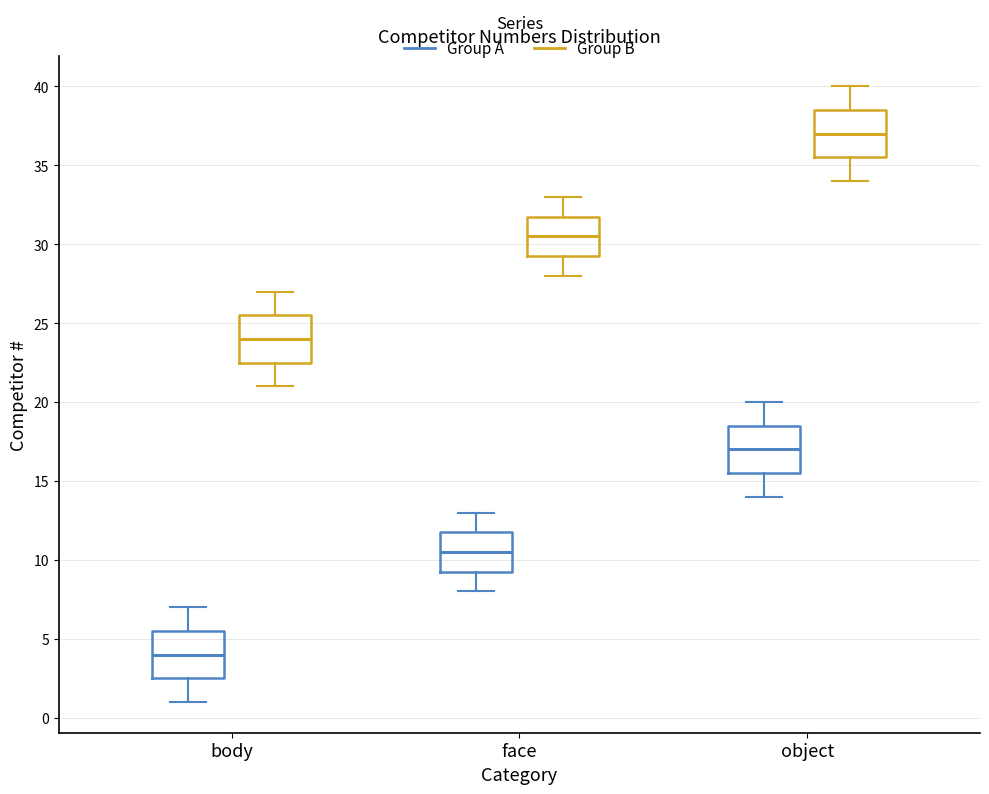

Which box has the lowest median line?

body (Group A)